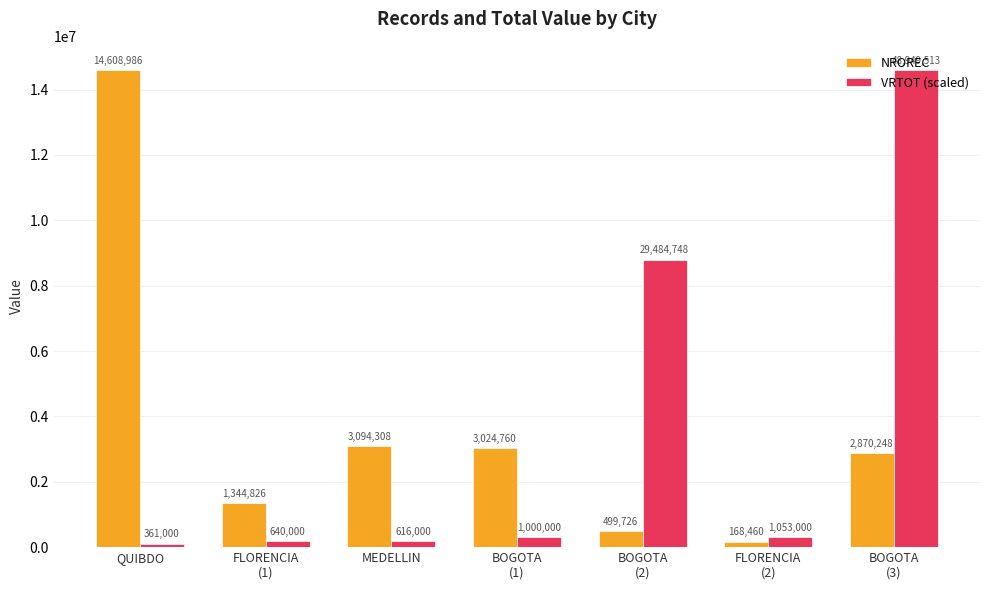

Which series has the widest spread of values?

VRTOT (scaled)